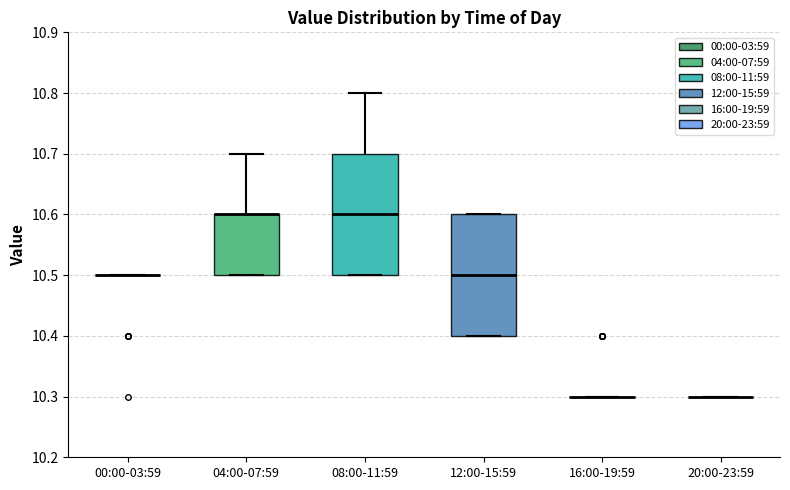

Reading left to right, transcribe this box plot: for each box, give where its median line is, the range the box spans, and where its two whiskers end, as read against the y-axis. The values are not printed on the chart, so give them approximately, as read against the axis.

00:00-03:59: box collapsed to a line at 10.5, whiskers 10.5 to 10.5
04:00-07:59: median 10.6 (drawn on the box's upper edge), box 10.5 to 10.6, whiskers 10.5 to 10.7
08:00-11:59: median 10.6, box 10.5 to 10.7, whiskers 10.5 to 10.8
12:00-15:59: median 10.5, box 10.4 to 10.6, whiskers 10.4 to 10.6
16:00-19:59: box collapsed to a line at 10.3, whiskers 10.3 to 10.3
20:00-23:59: box collapsed to a line at 10.3, whiskers 10.3 to 10.3